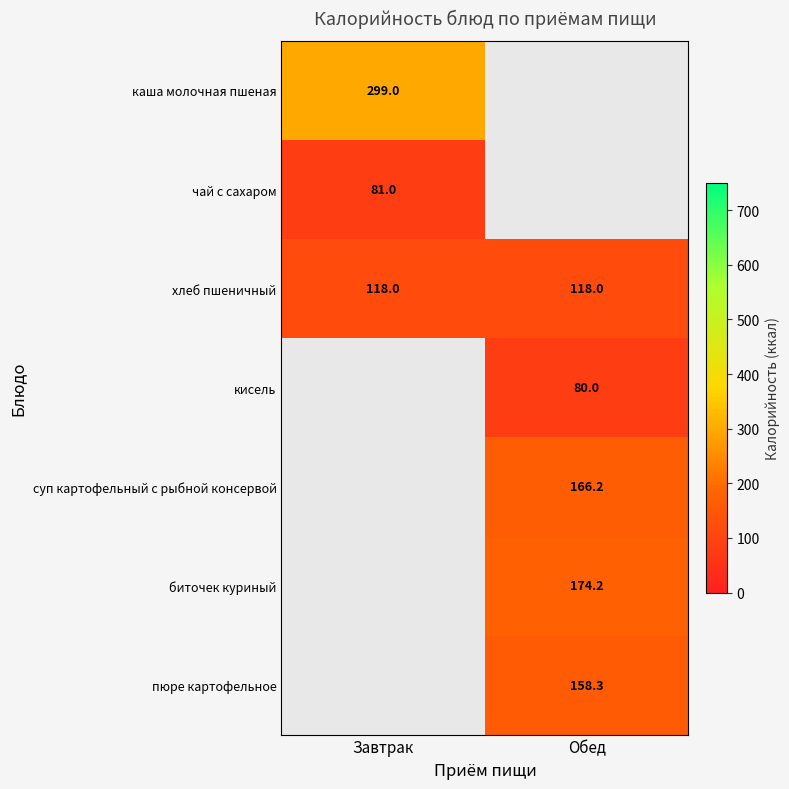

The кисель series shows 80.0 at Обед. True or false?

True